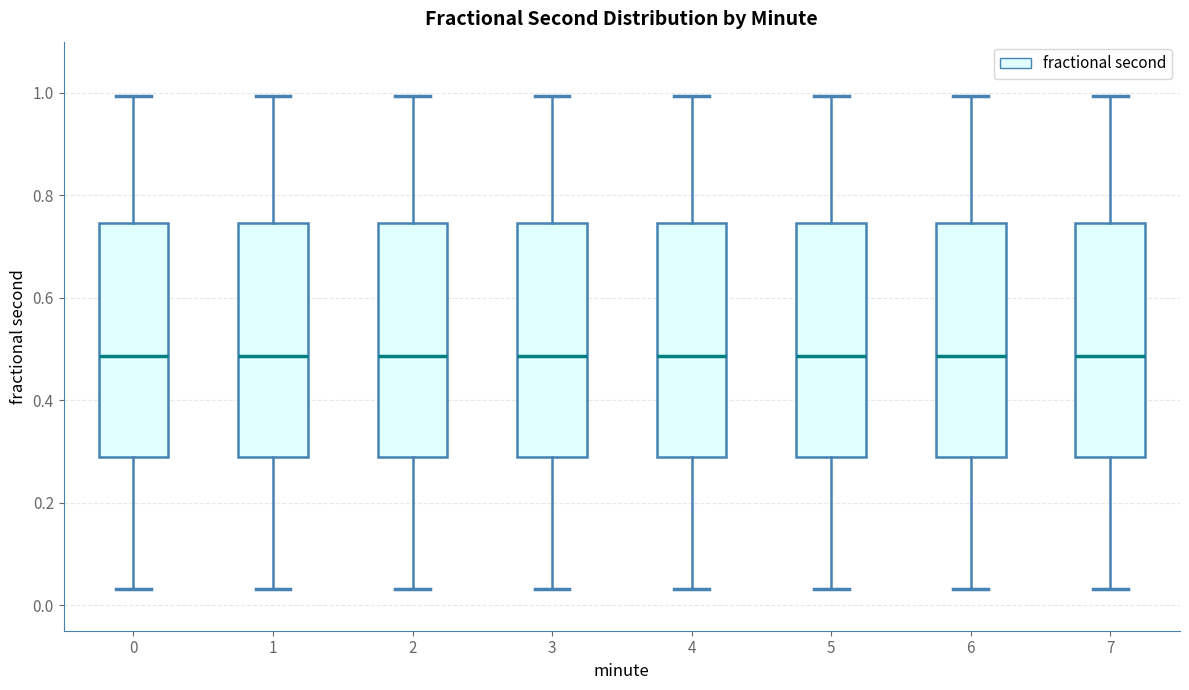

Where does the median line of the box at x = 1 sit on the y-axis? The values are not printed on the chart, so give them approximately, as read against the axis.

0.48